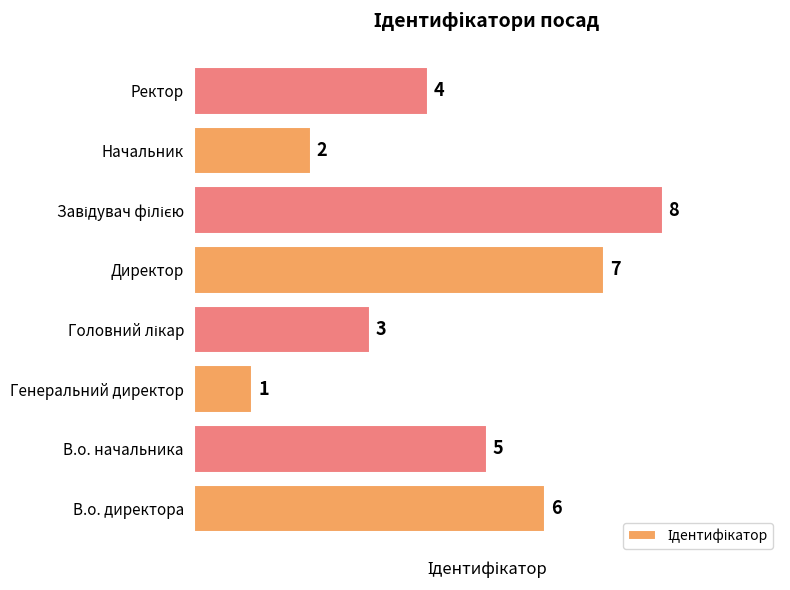

How many data points does each series have?

8